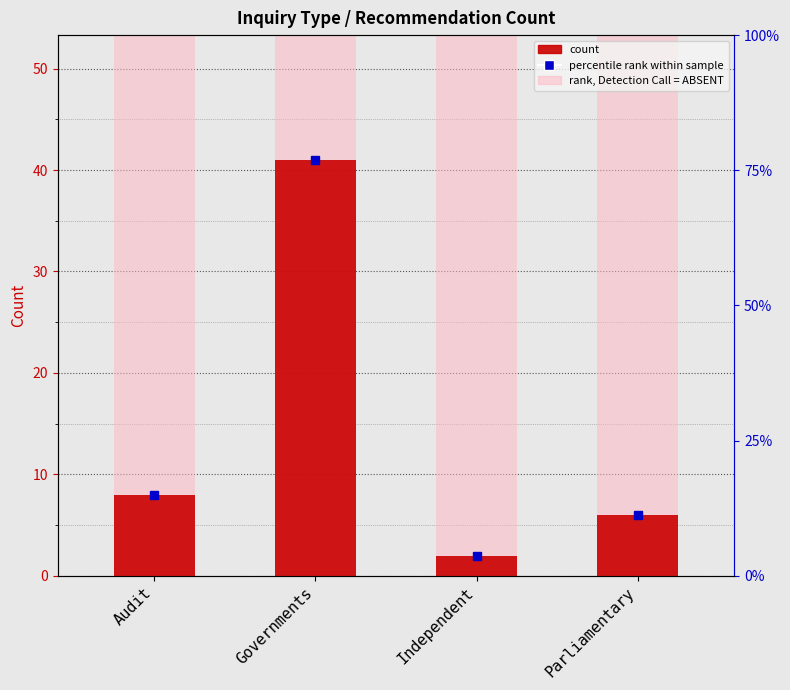

Are the bars grouped side by side (vs. stacked)?

No